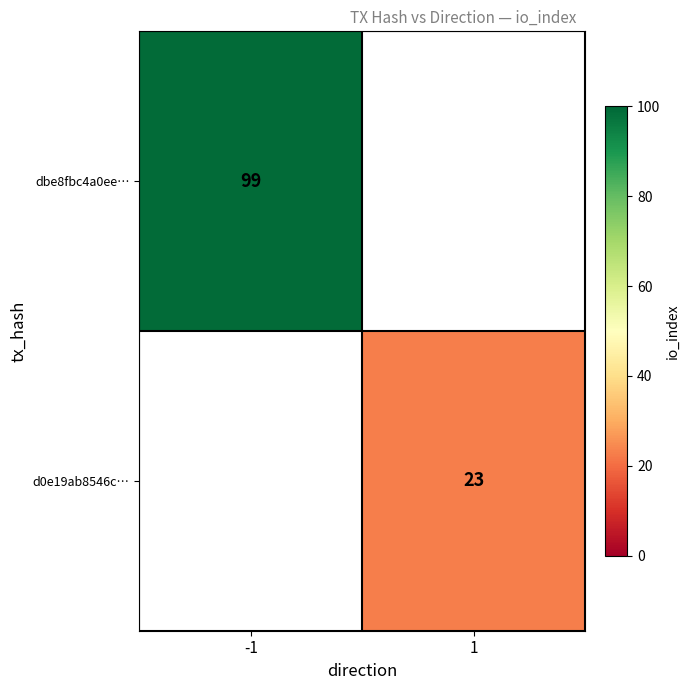

The value of dbe8fbc4a0ee… at -1 is 24. True or false?

False